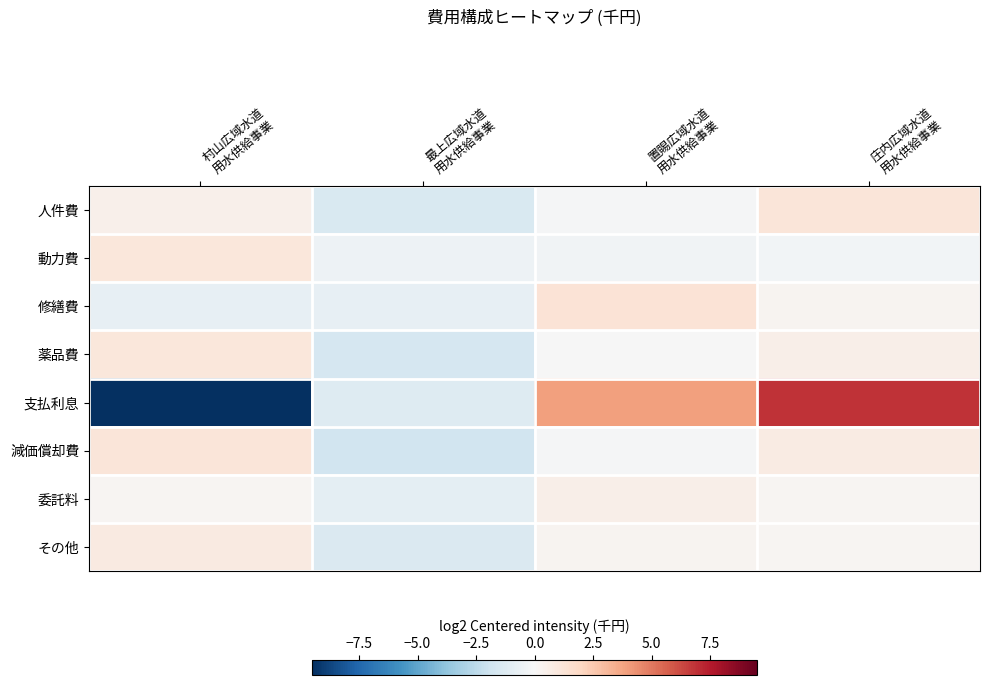

At 最上広域水道 用水供給事業, list the series in order from largest to smallest.

動力費, 修繕費, 委託料, 支払利息, その他, 人件費, 薬品費, 減価償却費